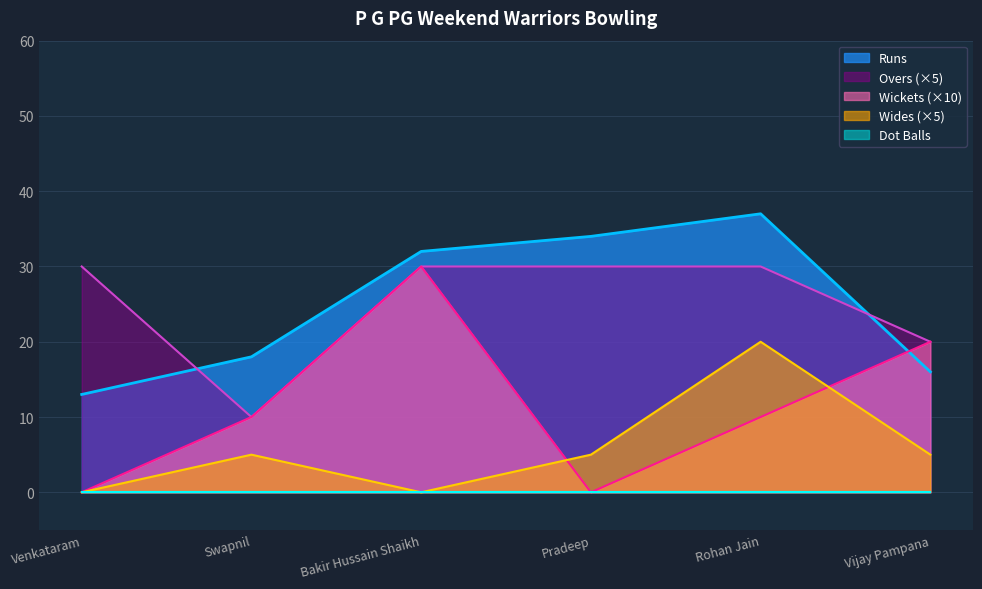

What is the total value across all series at Bakir Hussain Shaikh?

92